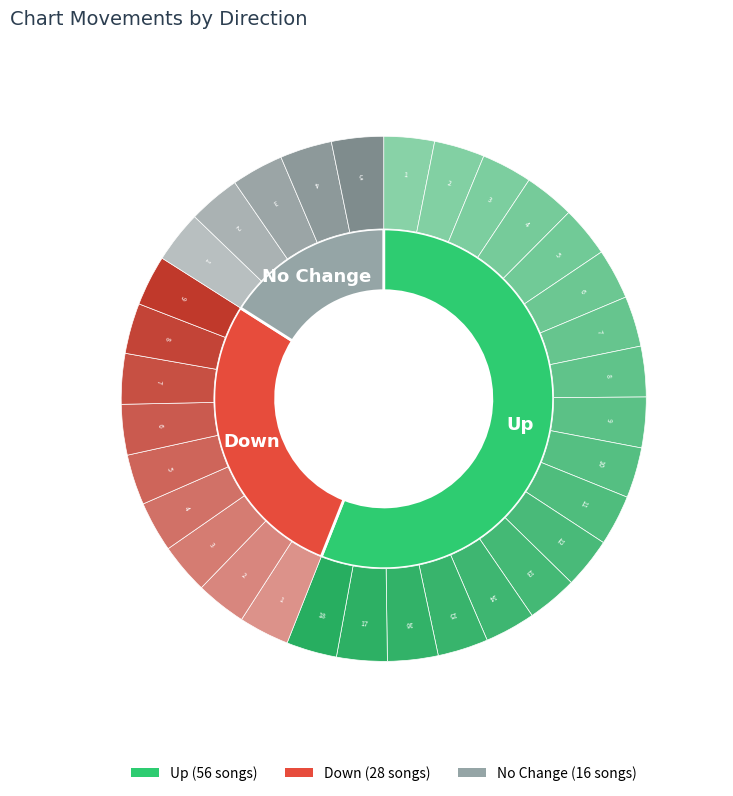

Approximately how many times larger is the value at up compared to down?

2.0